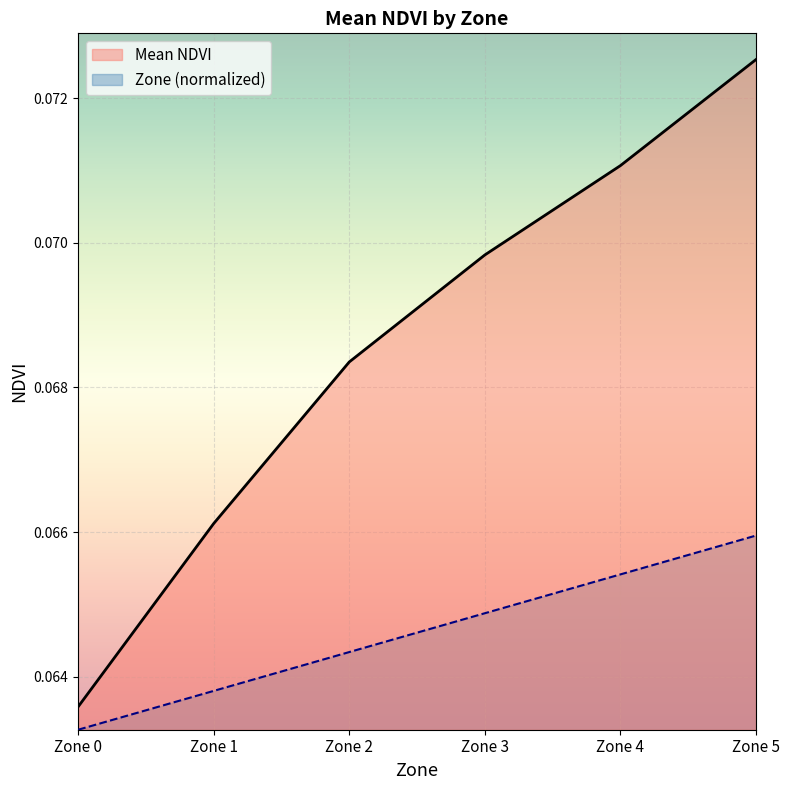

What is the value of the Zone point at the 5th from the left?

0.1